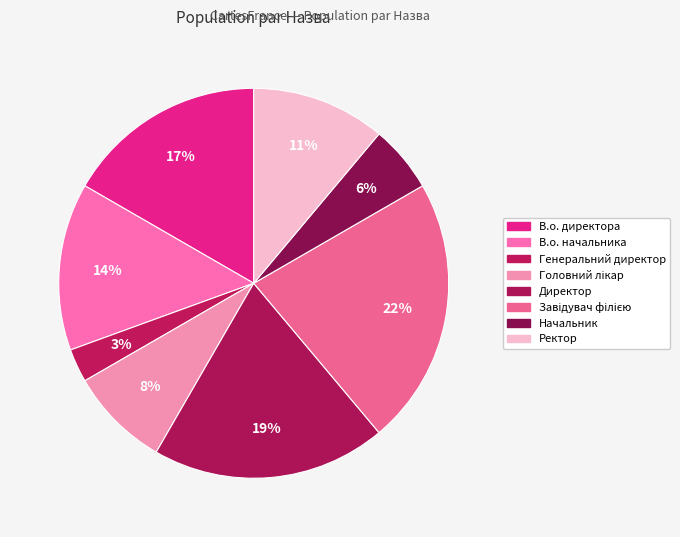

How many slices are in this pie chart?

8